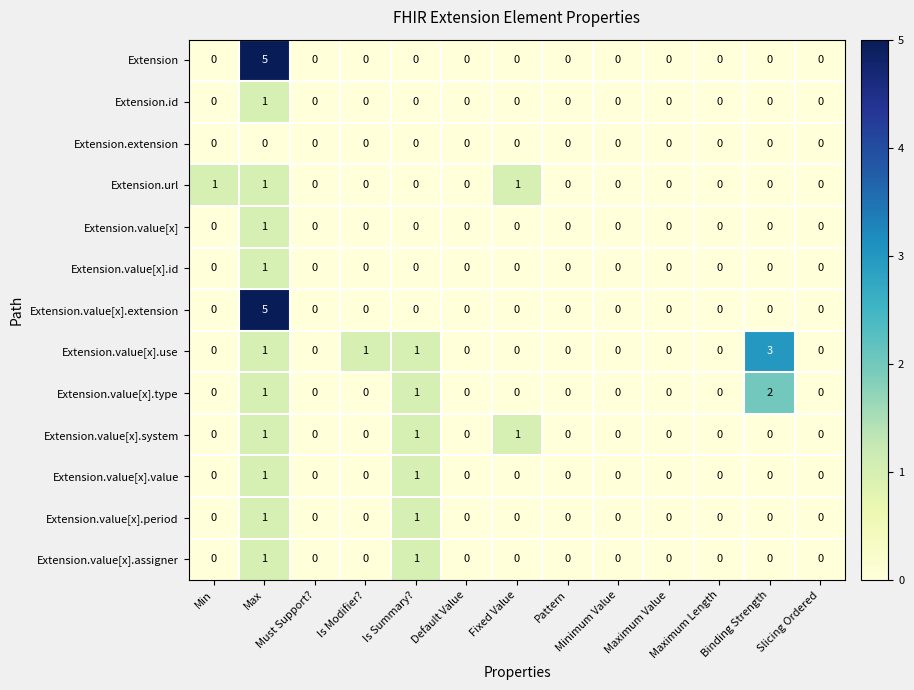

What is the greatest value displayed?

5